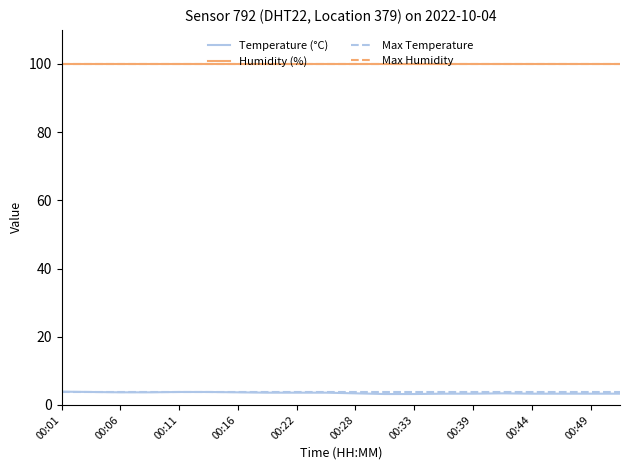

Does the chart have visible grid lines?

No